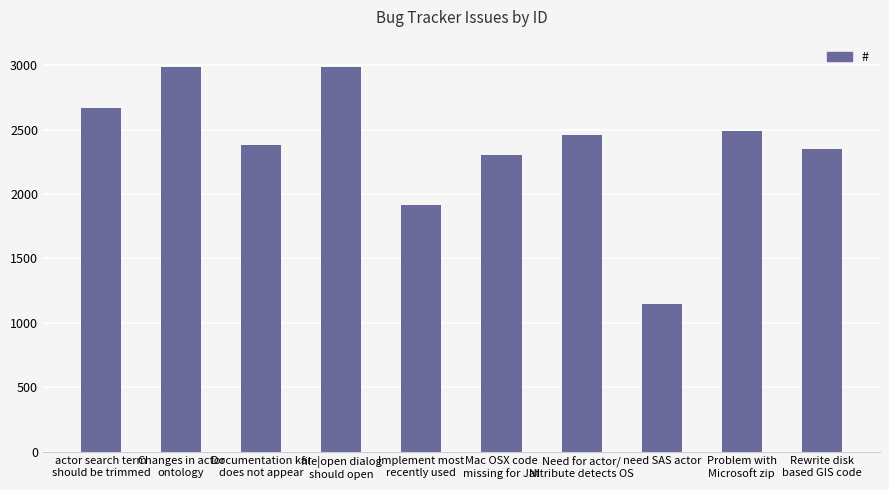

Are the bars horizontal?

No